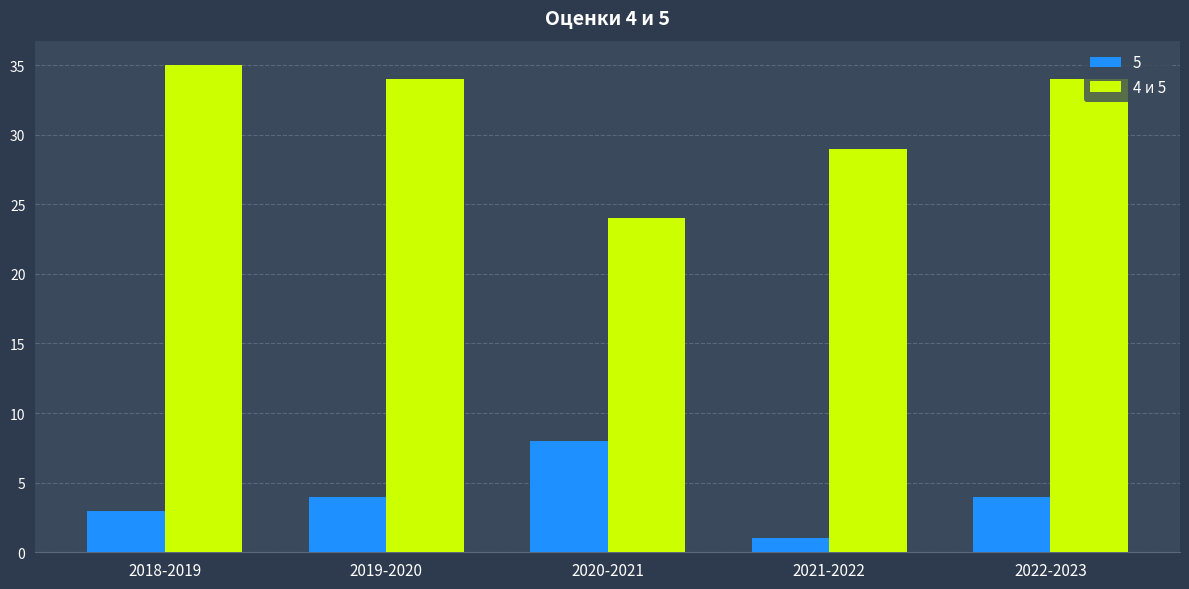

Are the bars horizontal?

No